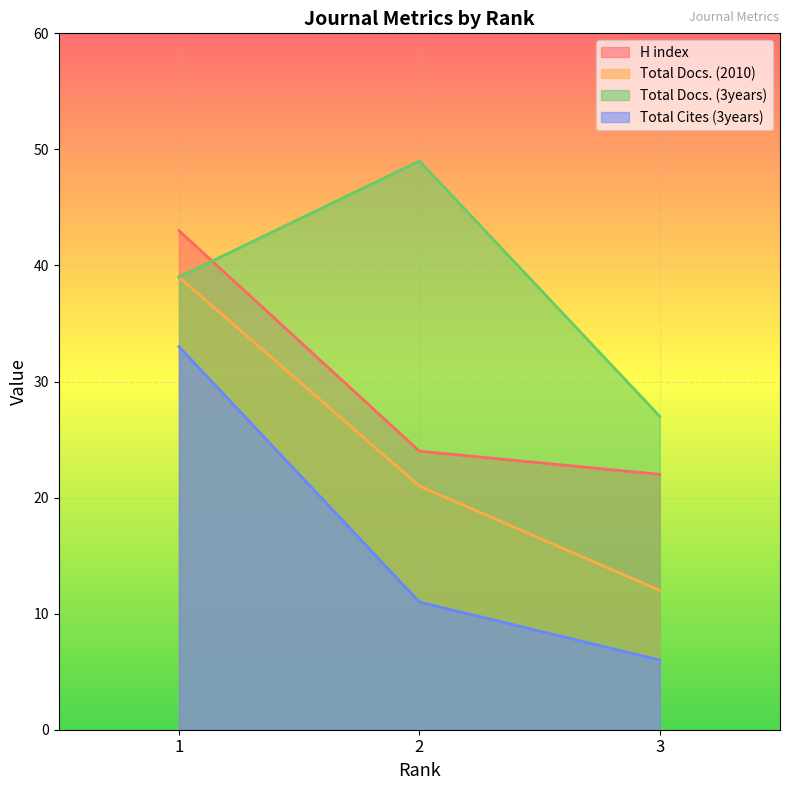

True or false: Total Docs. (2010) has a value of 10 at 2.

False